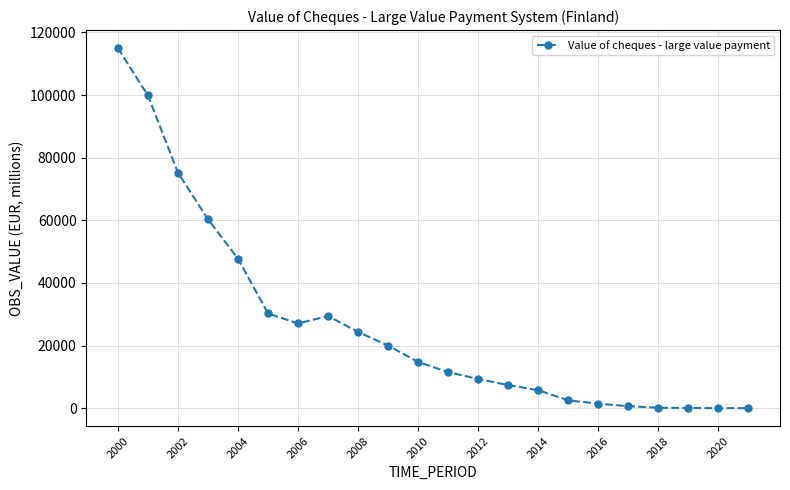

What is the value of the 2nd point from the left?

99900.2